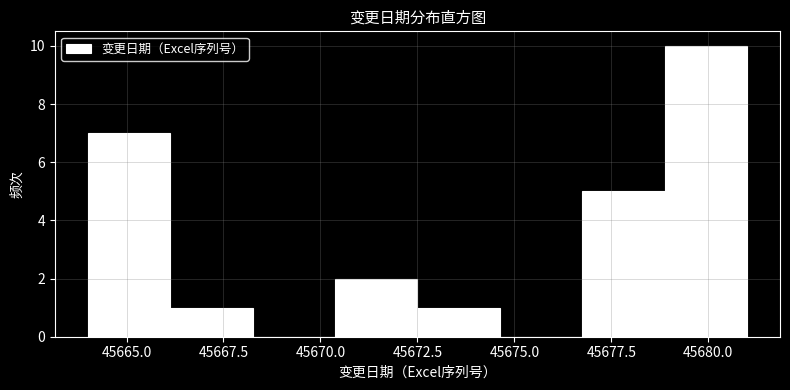

Over which range of the x-axis is the bar tallest?

45679.0 to 45681.0